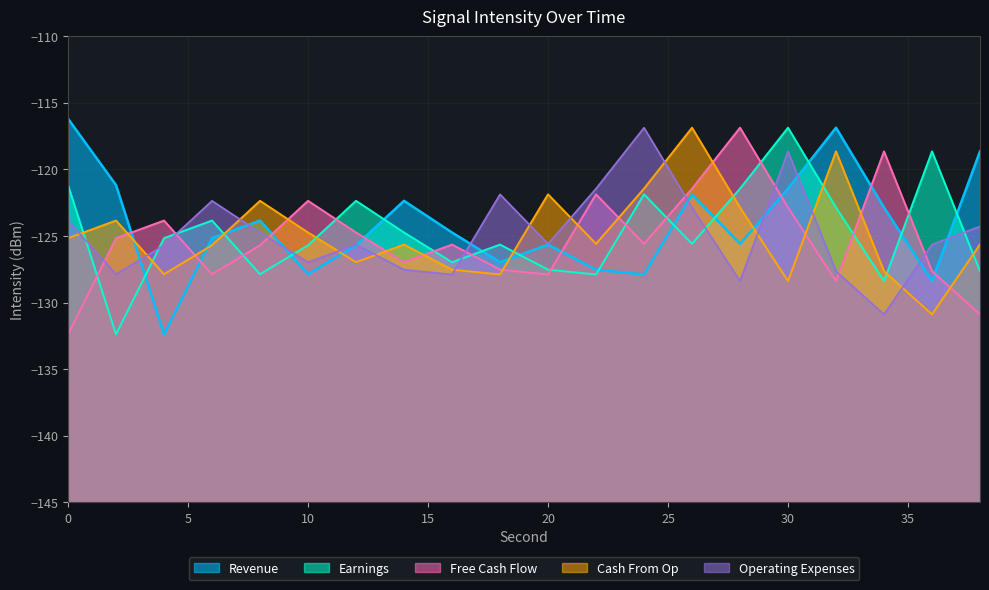

How many interior local valleys does the Operating Expenses series have?

6